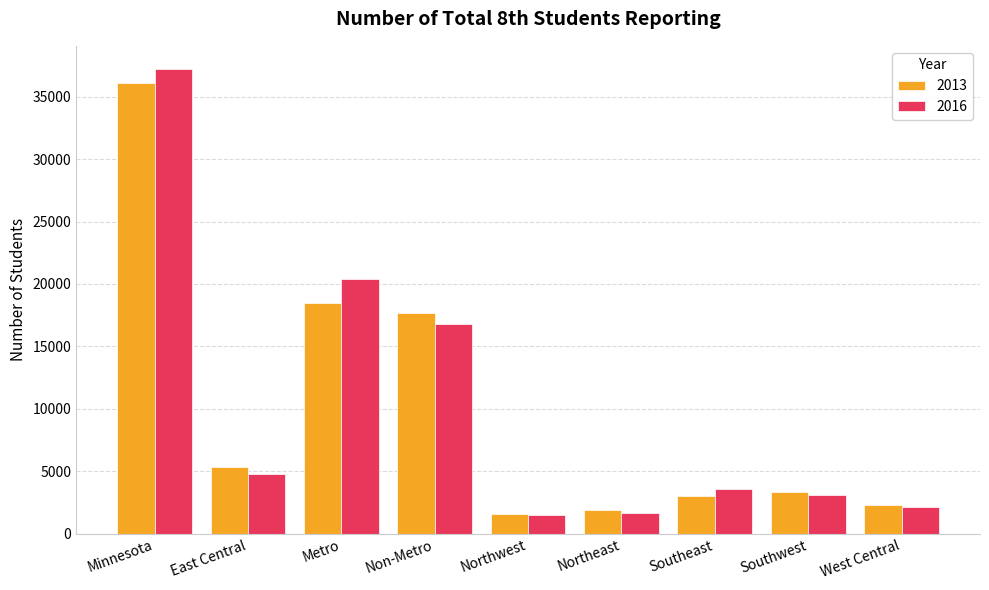

What is the maximum value shown in the chart?

37200